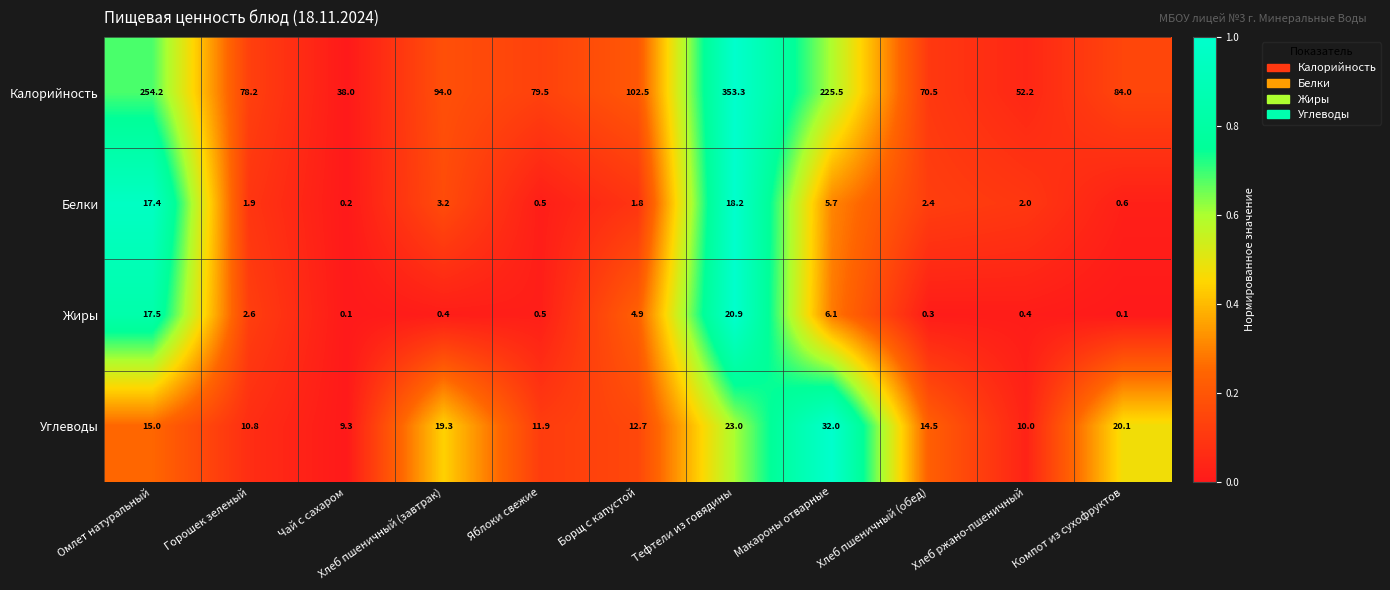

Between Чай с сахаром and Хлеб ржано-пшеничный, which series saw the biggest shift?

Калорийность